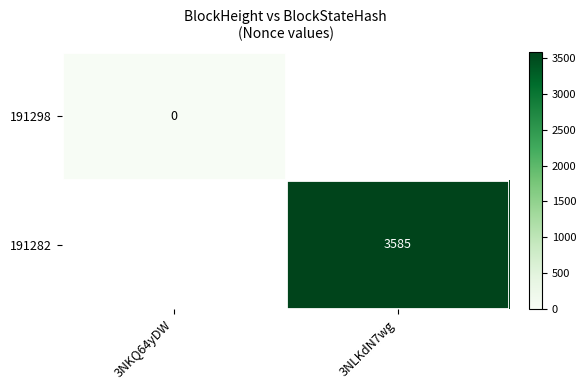

Count the number of data series in this chart.

2